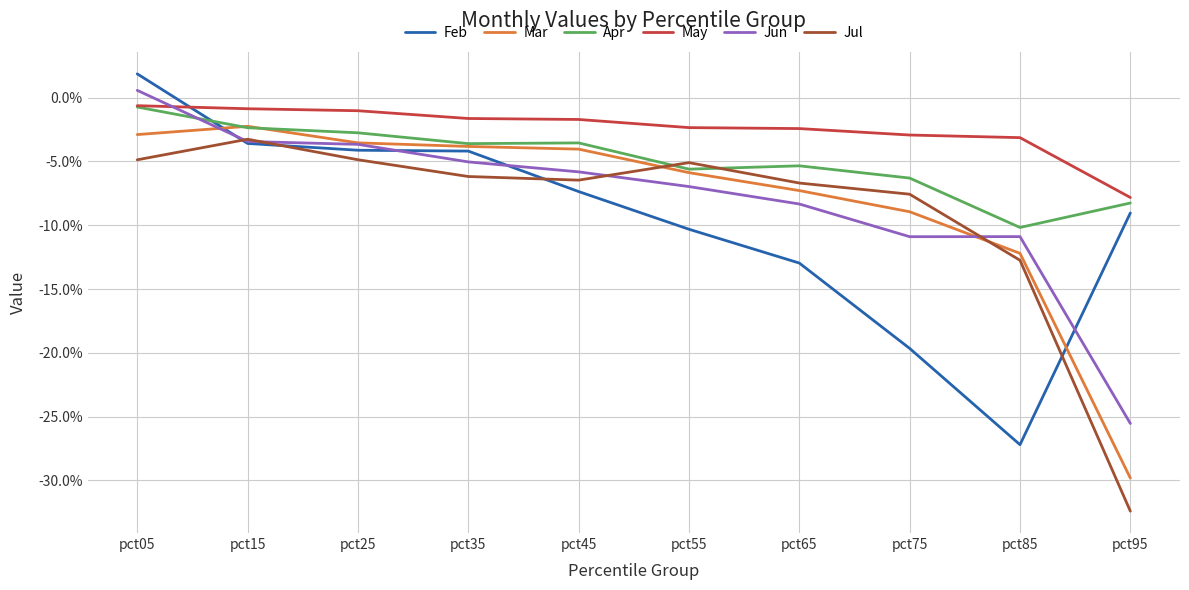

At pct05, list the series in order from smallest to largest.

Jul, Mar, Apr, May, Jun, Feb